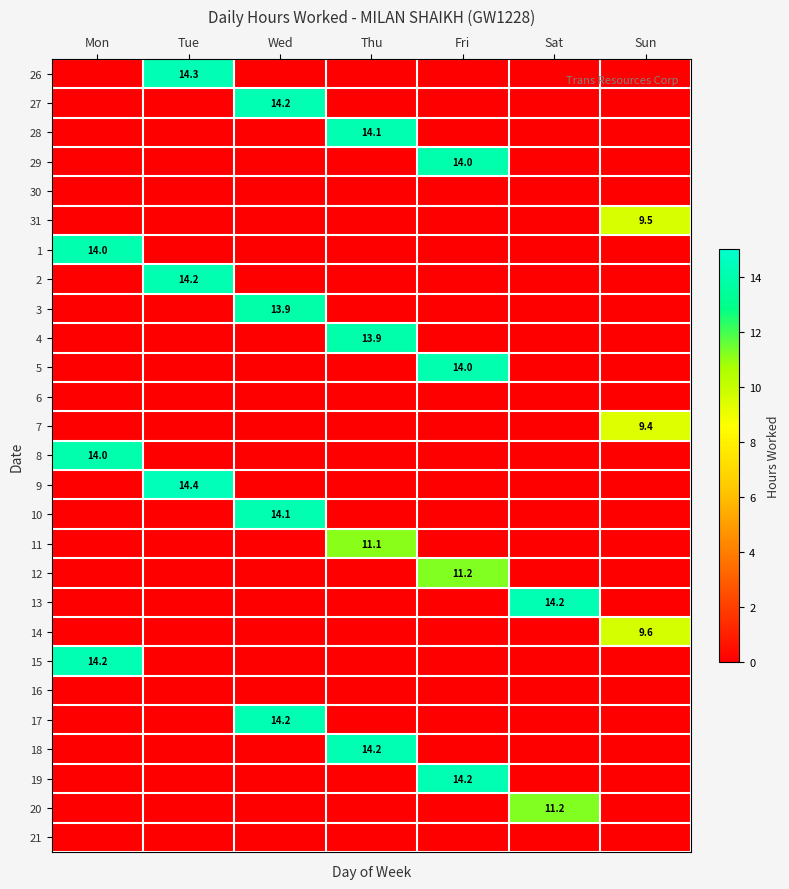

The value of 29 at Fri is 14.0. True or false?

True